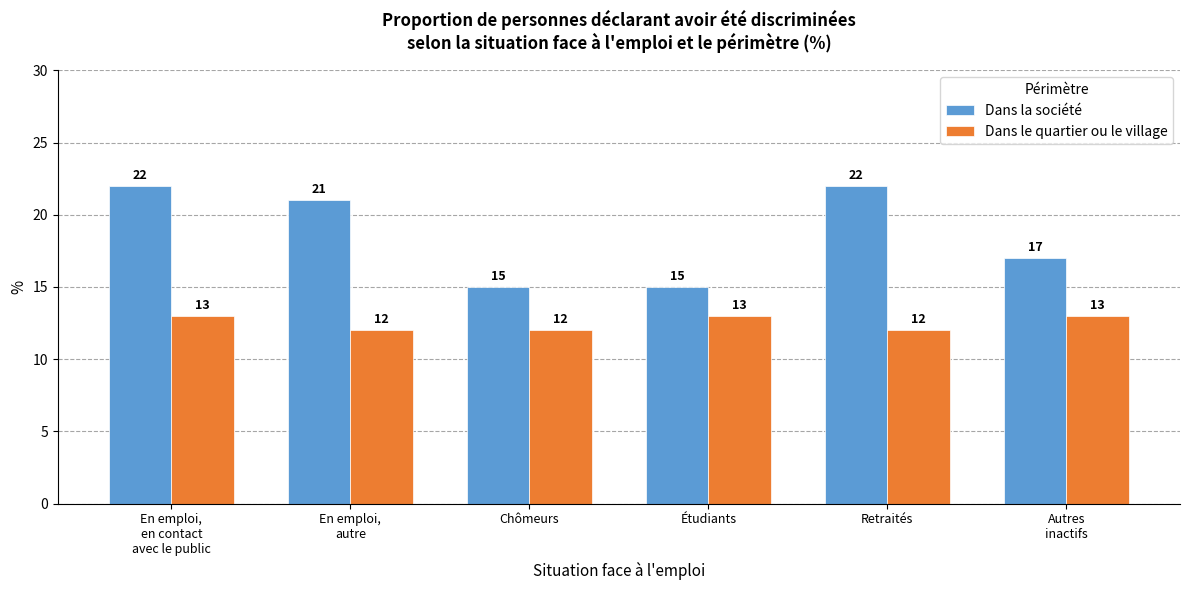

What is the difference between the Dans la société values at En emploi,
autre and Étudiants?

6